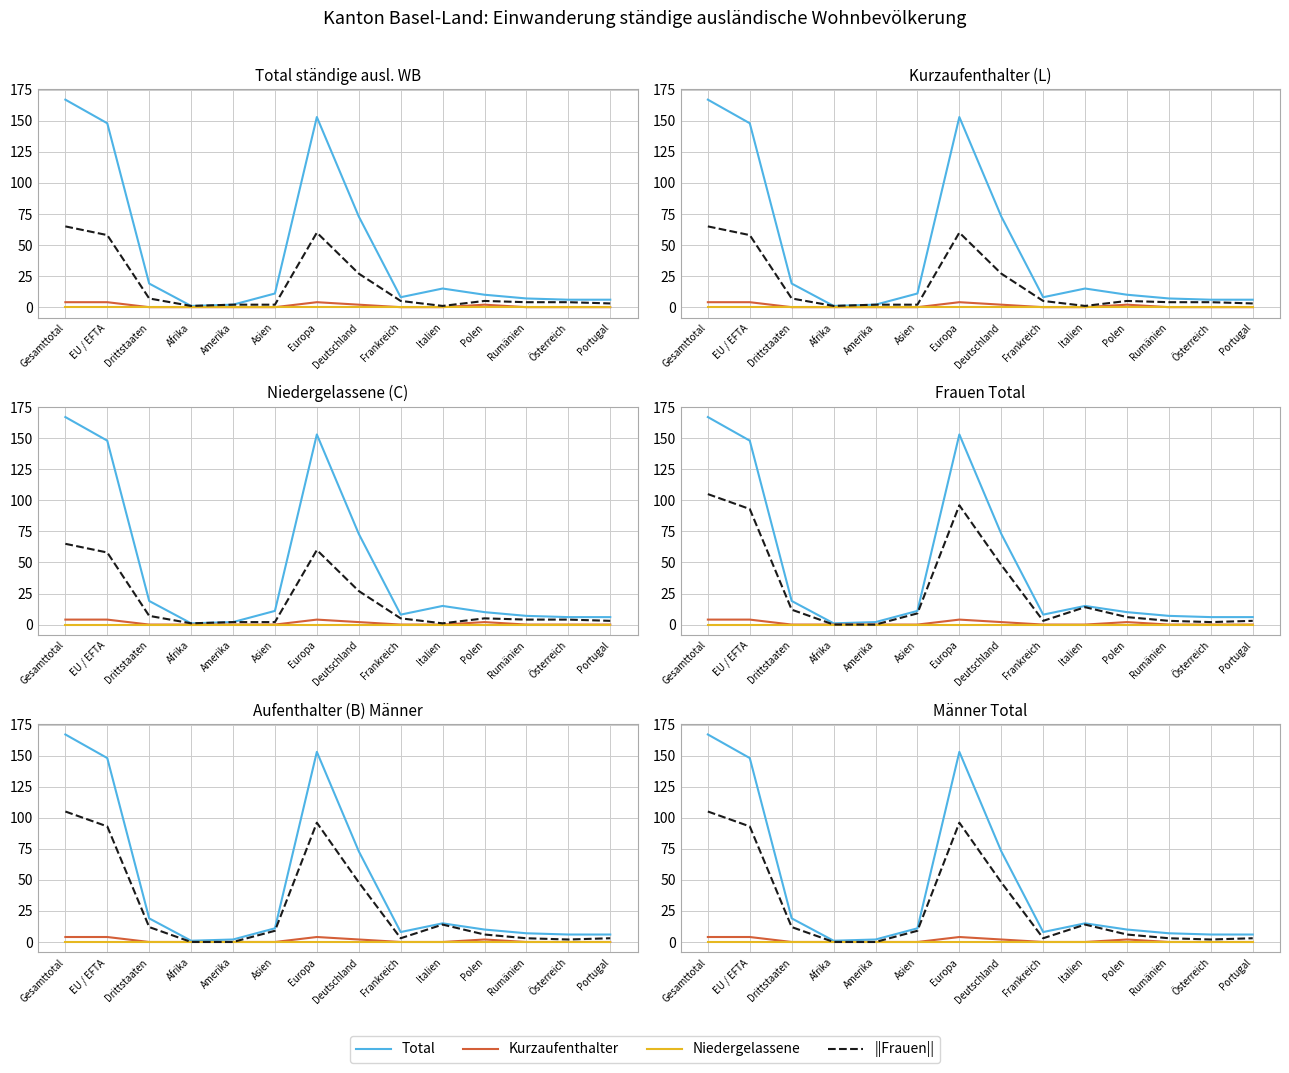

What is the sum of all Frauen values?

394